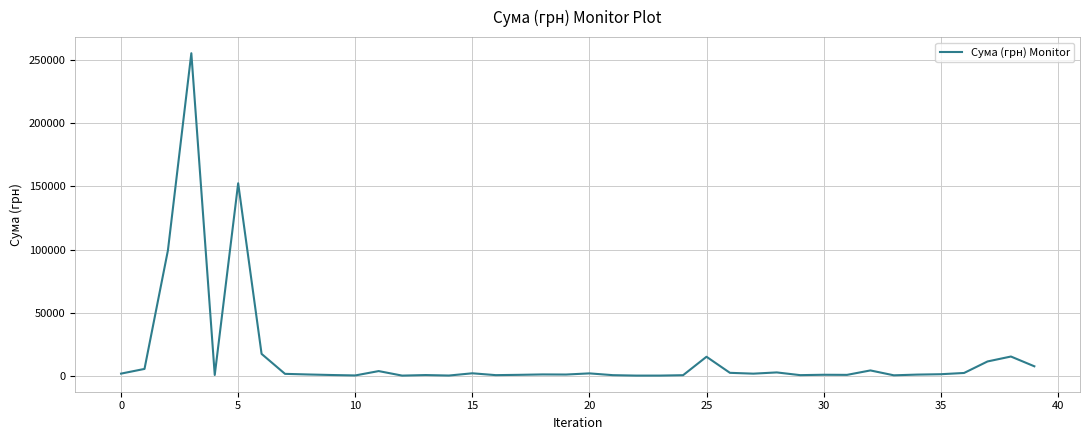

How many lines are shown in the chart?

1